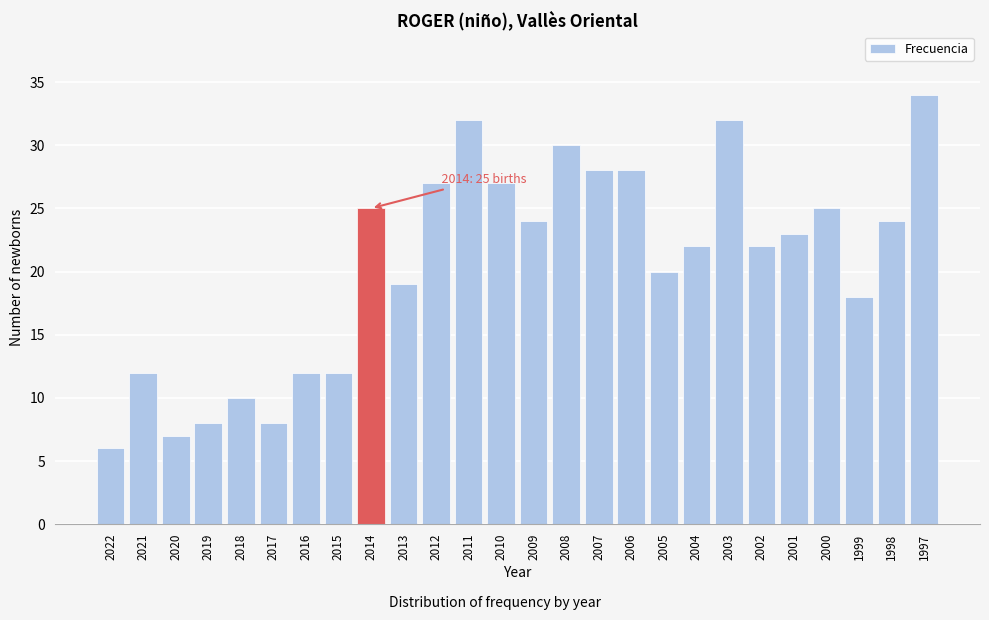

Reading left to right, list all the values displayed in this chart.

2022=6	2021=12	2020=7	2019=8	2018=10	2017=8	2016=12	2015=12	2014=25	2013=19	2012=27	2011=32	2010=27	2009=24	2008=30	2007=28	2006=28	2005=20	2004=22	2003=32	2002=22	2001=23	2000=25	1999=18	1998=24	1997=34